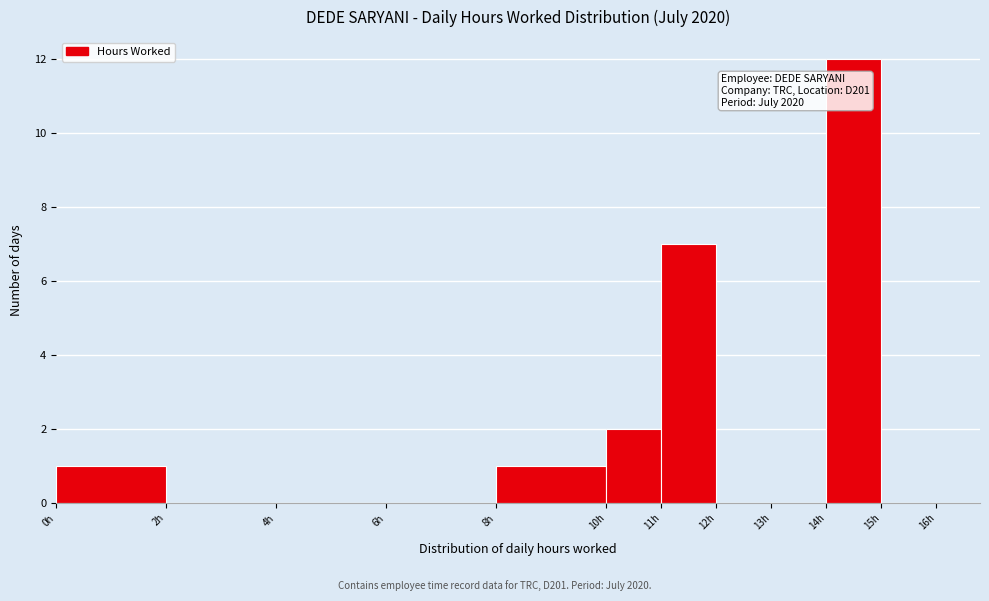

Which range on the x-axis has the tallest bar?

14 to 15